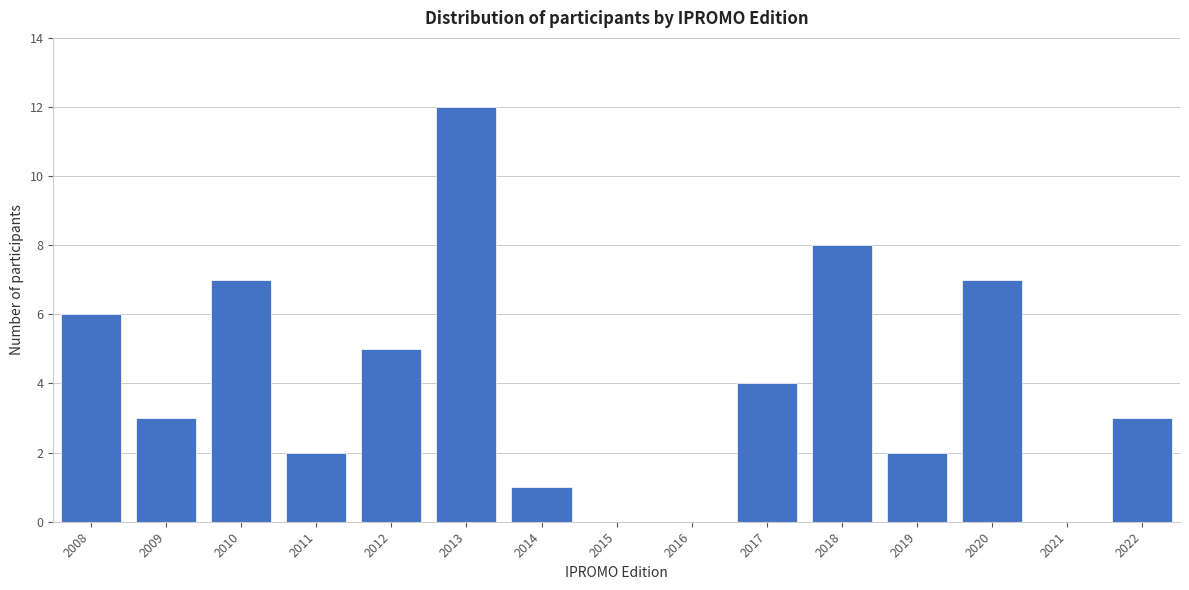

Reading left to right, transcribe all the data shown in this chart.

2008=6	2009=3	2010=7	2011=2	2012=5	2013=12	2014=1	2015=0	2016=0	2017=4	2018=8	2019=2	2020=7	2021=0	2022=3